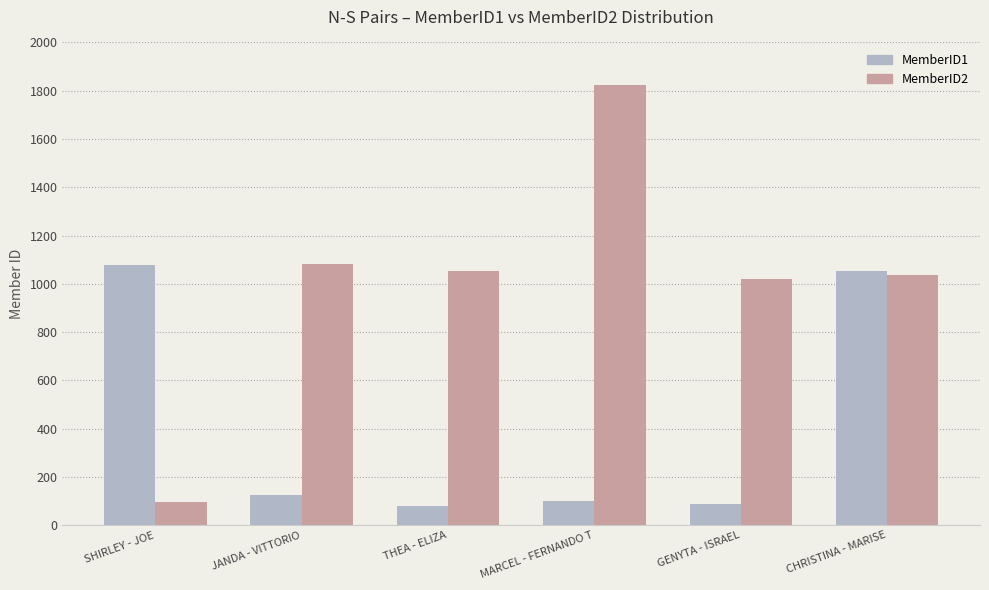

Which series has the largest range (max minus min)?

MemberID2